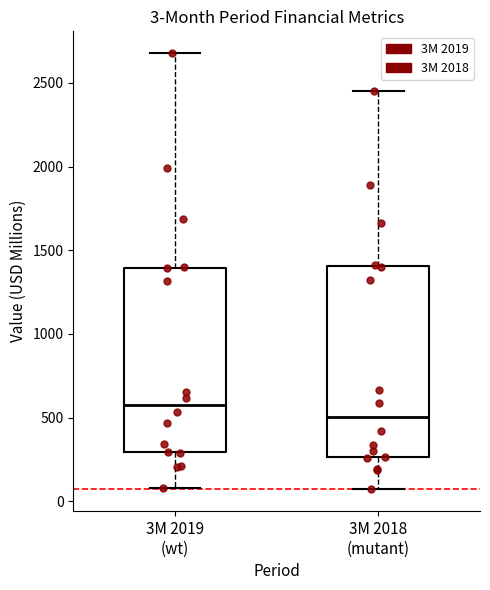

Which box's median line is the highest?

3M 2019 (wt)